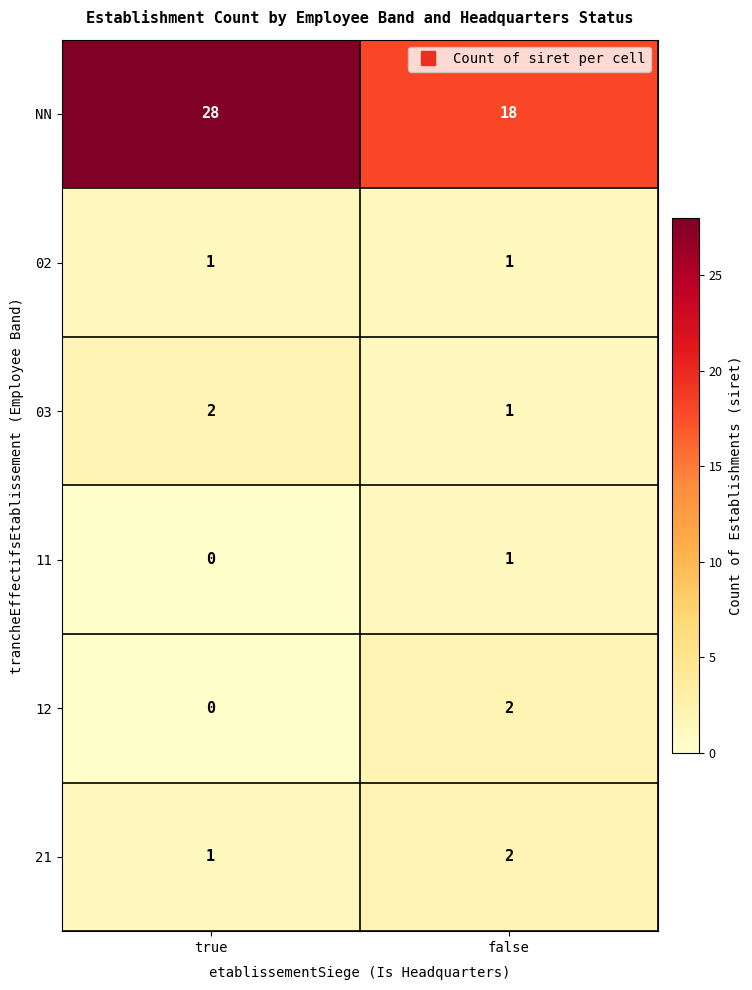

What is the sum of all 03 values?

3